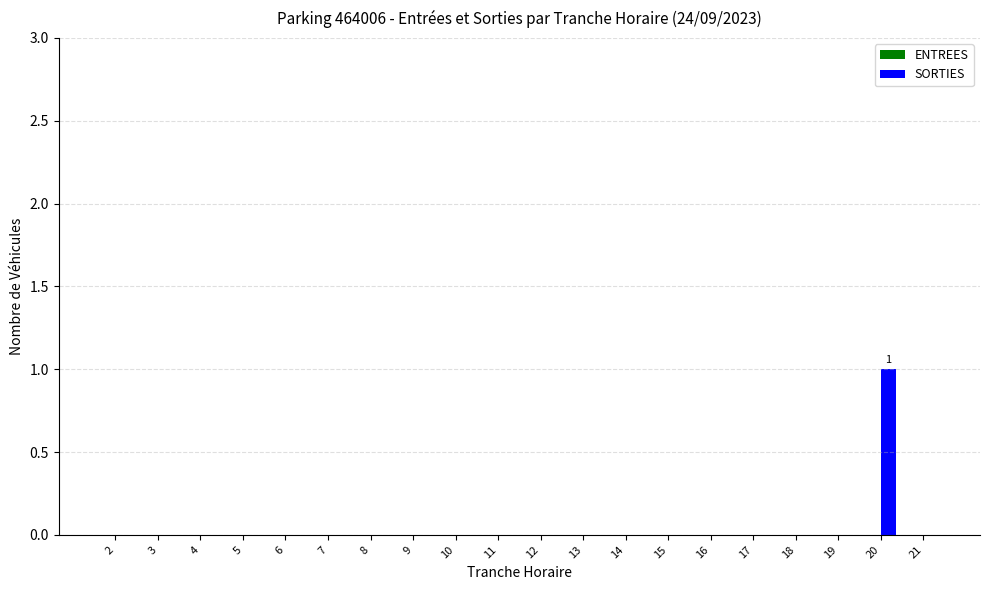

True or false: the data shows -1 at 2.

False